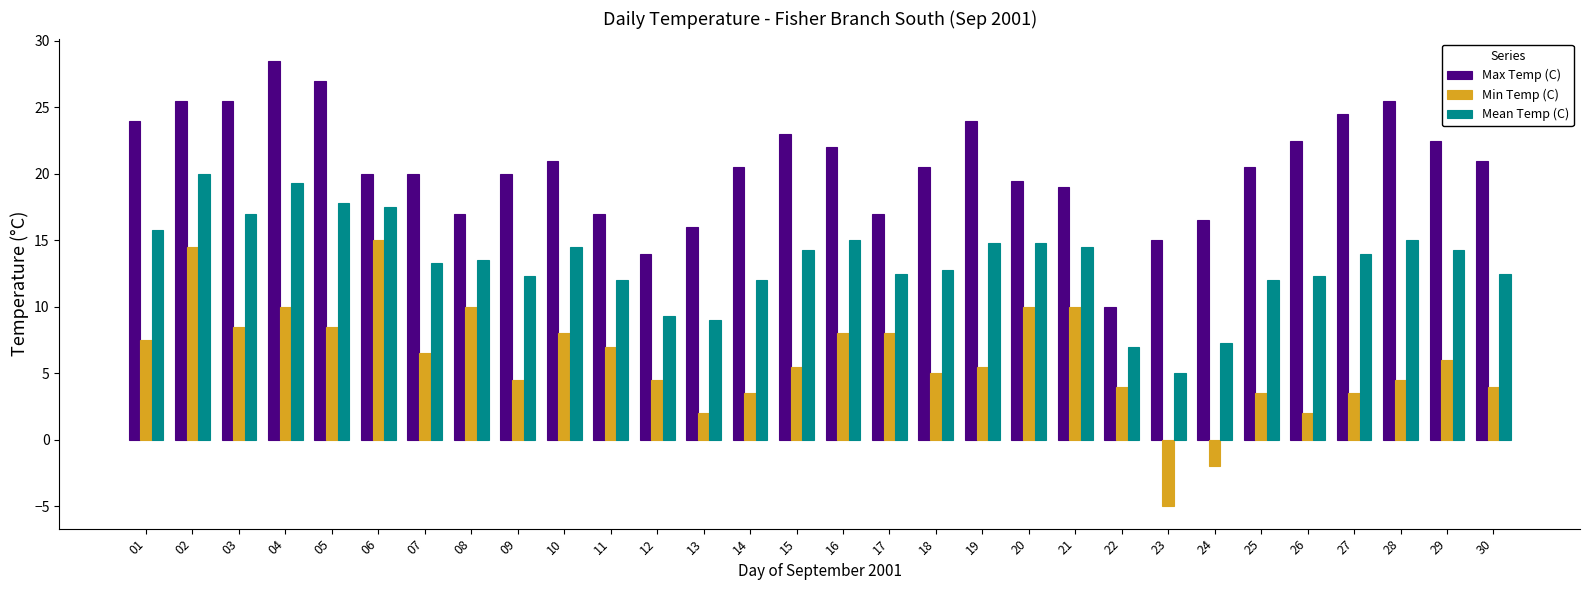

What is the average value of the Min Temp (C) series?

6.1